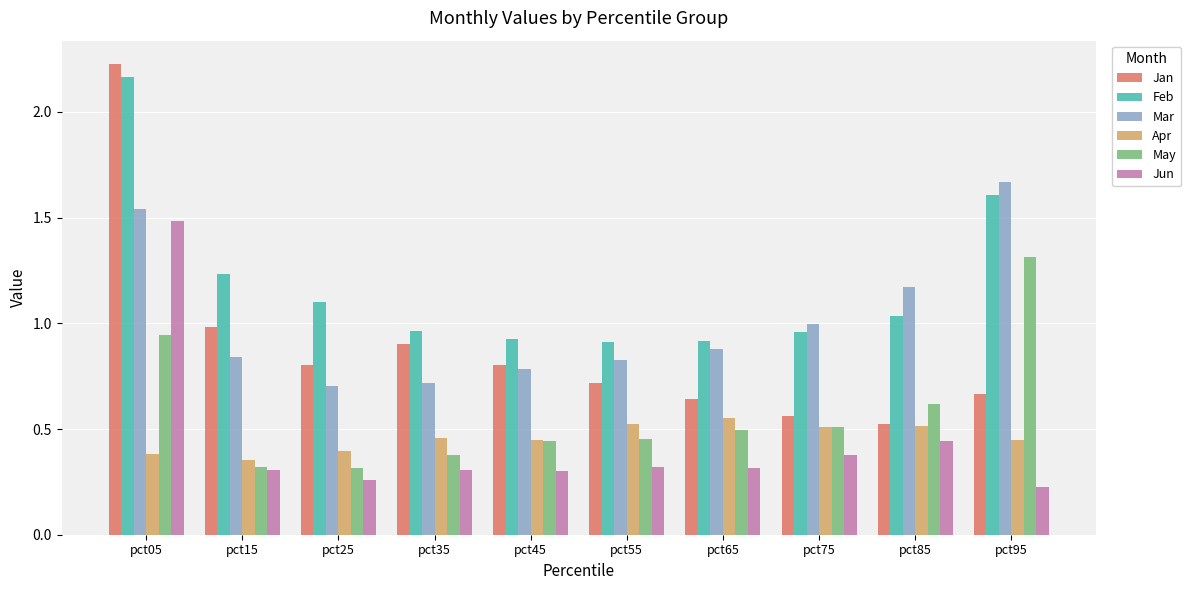

At how many categories does at least one series exceed 2?

1